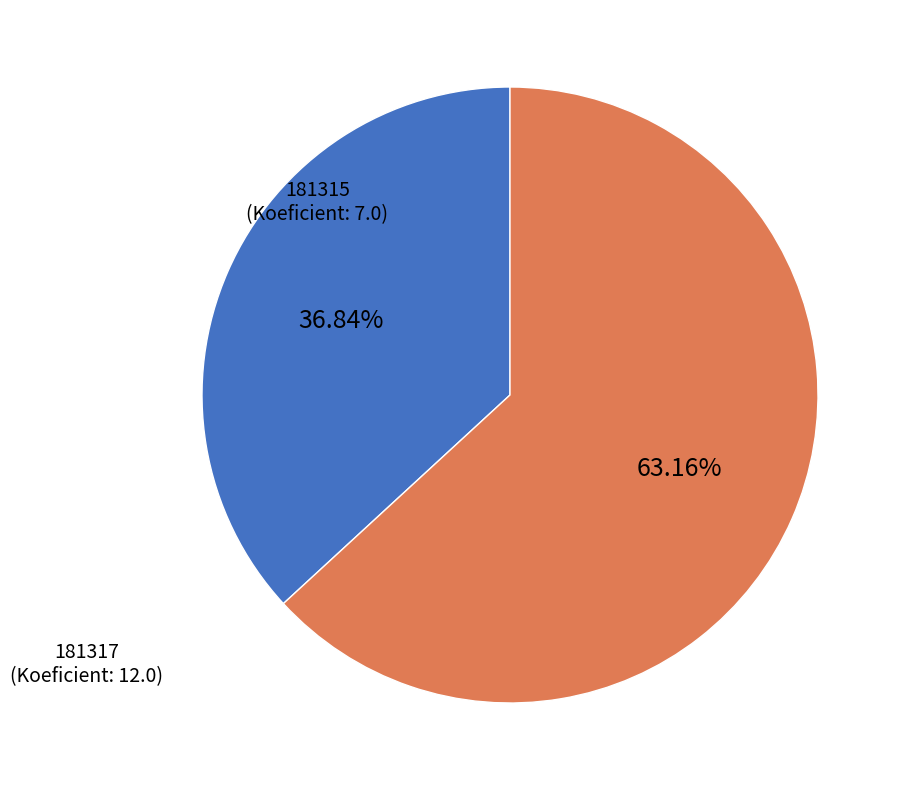

How many slices are in this pie chart?

2